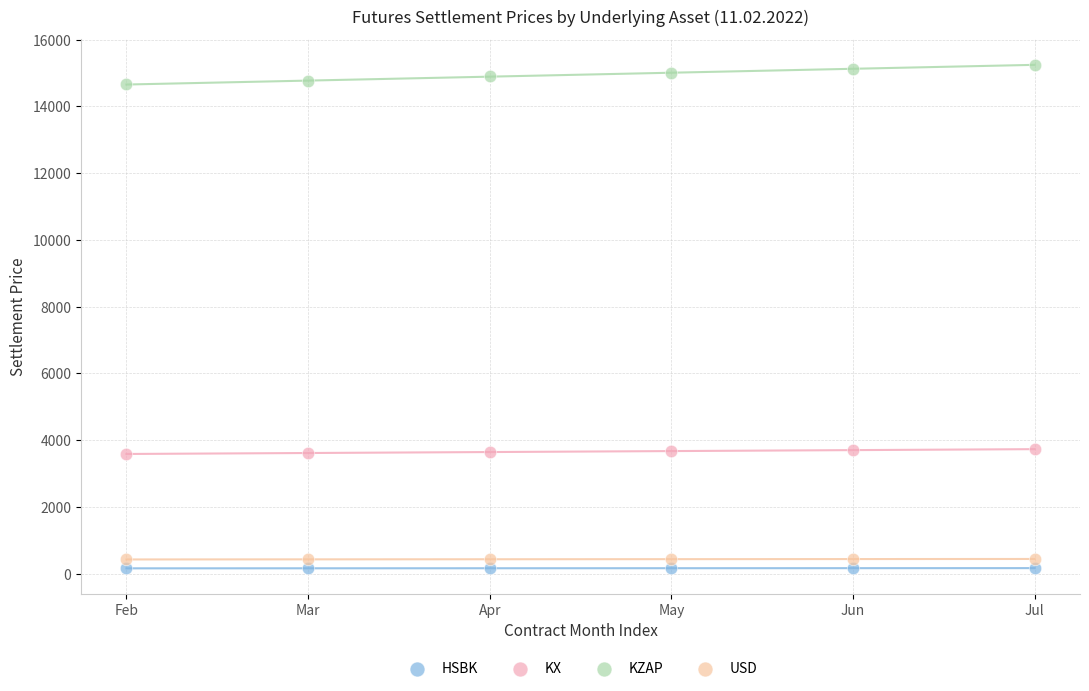

Across all data points, what is the range of Y values (max minus min)?

15092.0